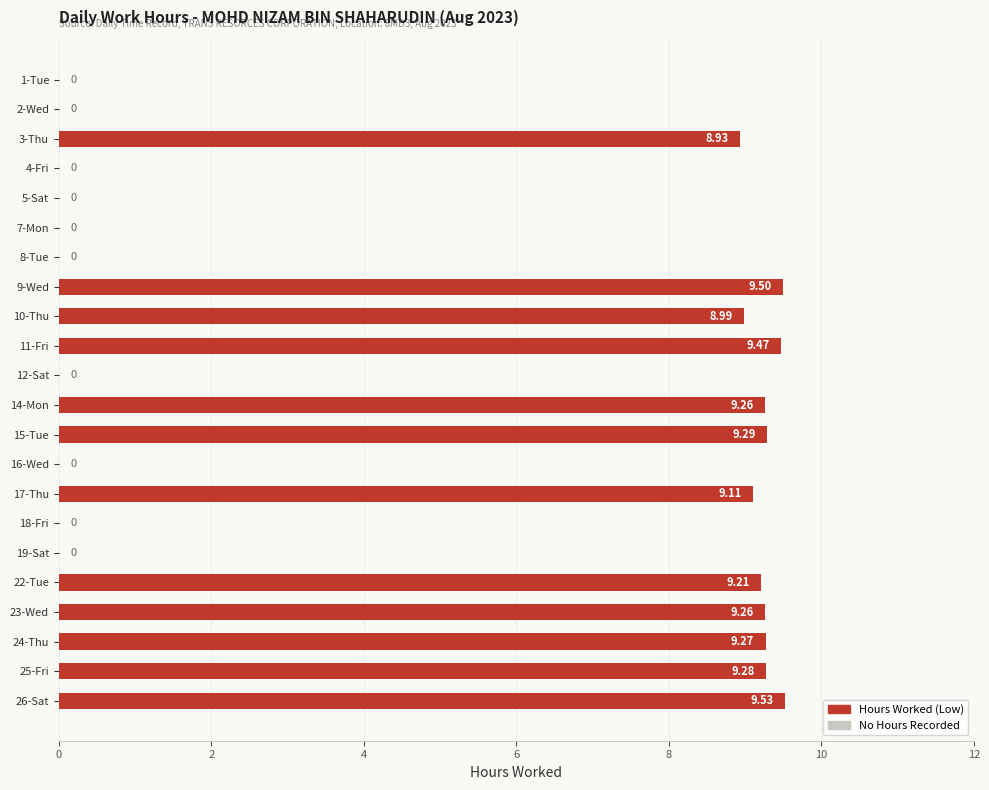

What is the sum of the values at 10-Thu and 19-Sat?

9.0